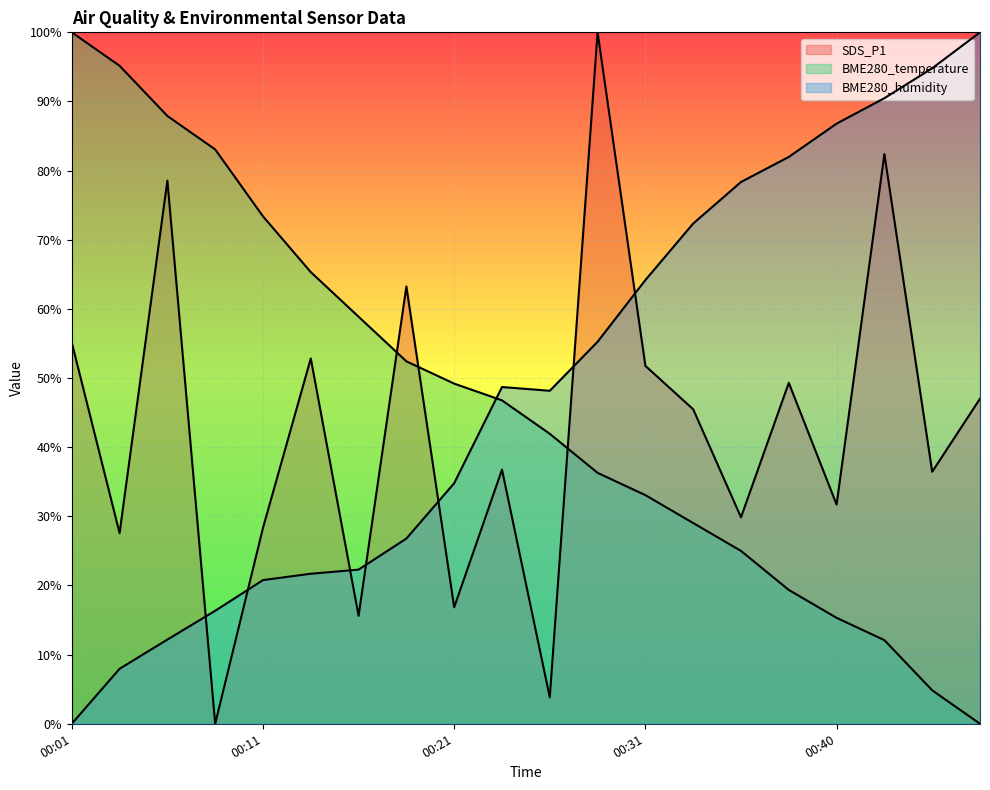

Where does the BME280_humidity series first go above 48?

00:23